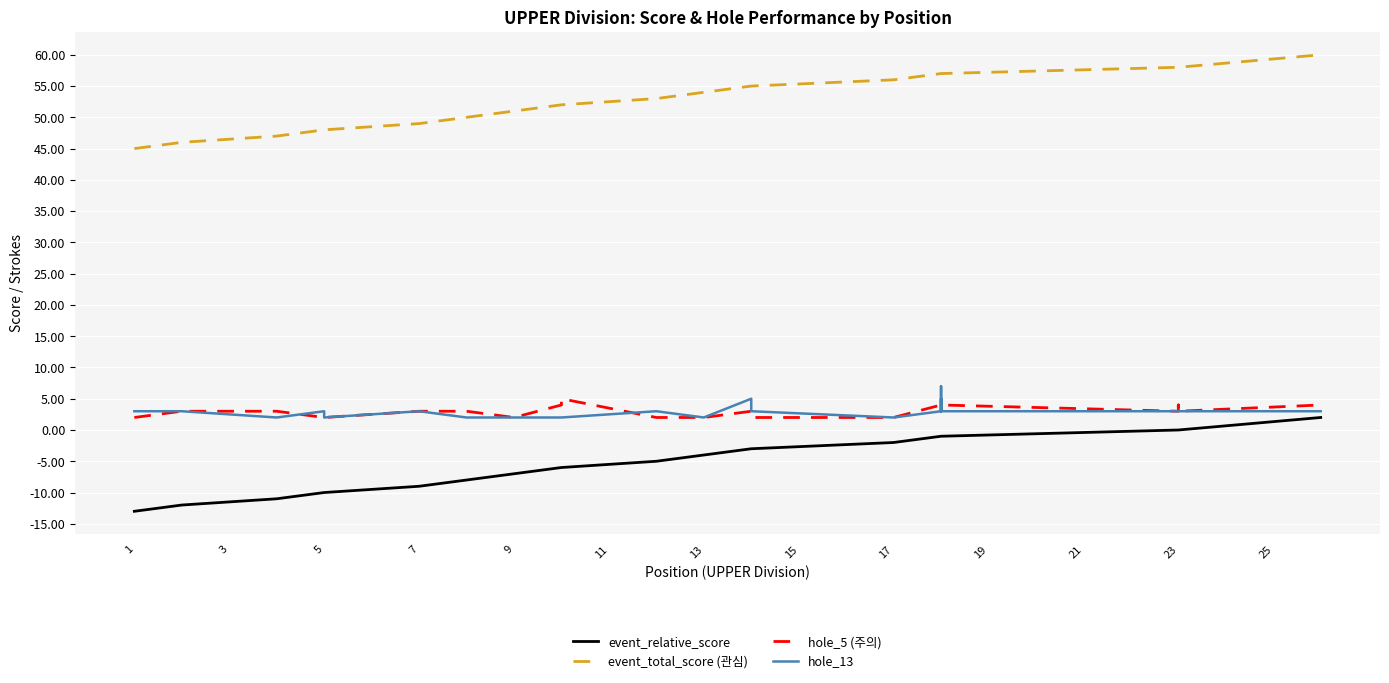

What is the greatest value displayed?

60